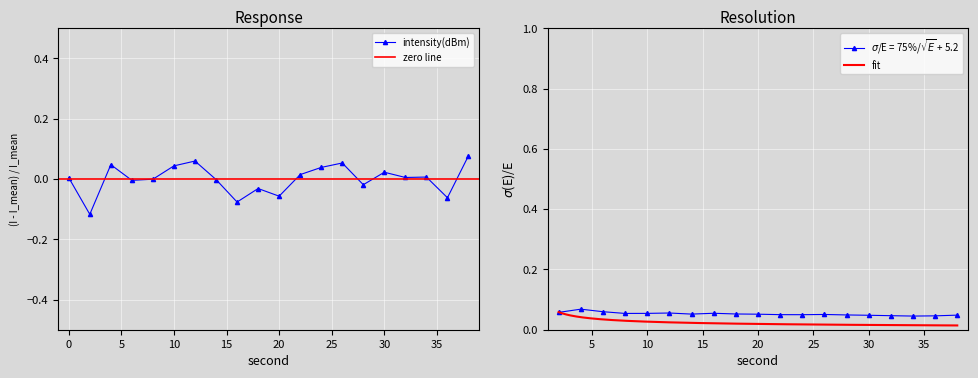

How many interior local valleys (lower than both neighbors) does the data have?

7